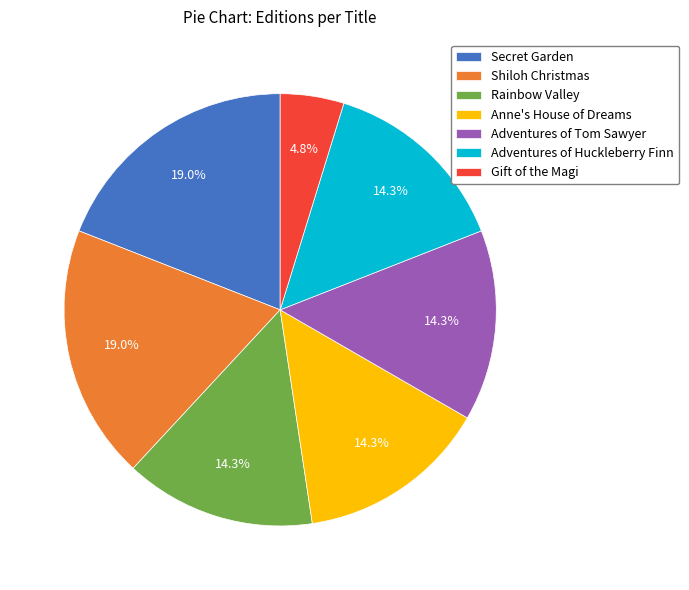

Between Gift of the Magi and Shiloh Christmas, which is larger?

Shiloh Christmas